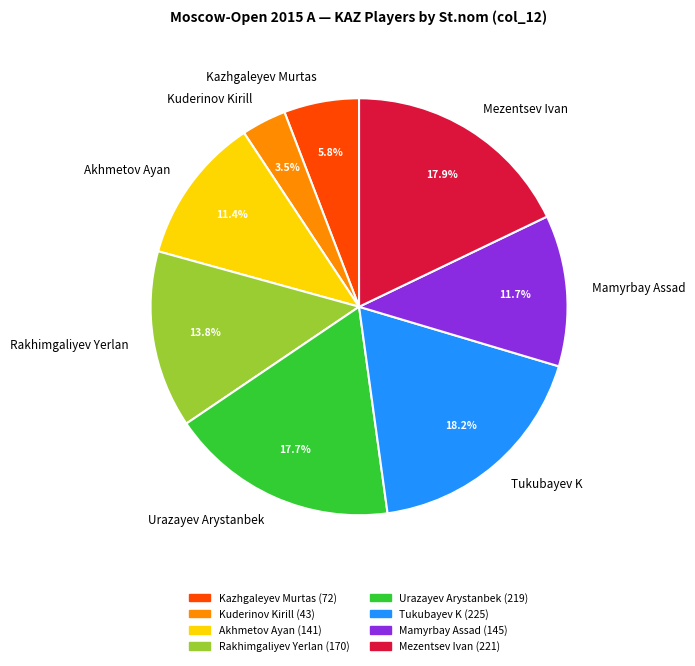

Does Tukubayev K account for over 50% of the chart?

No